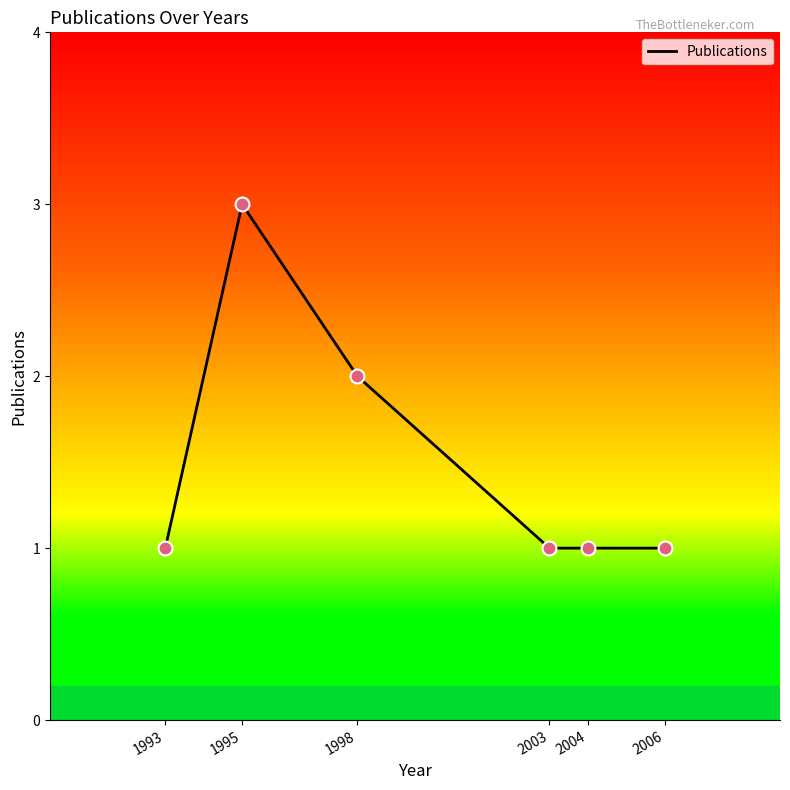

What is the change in value from 1993 to 1995?

+2